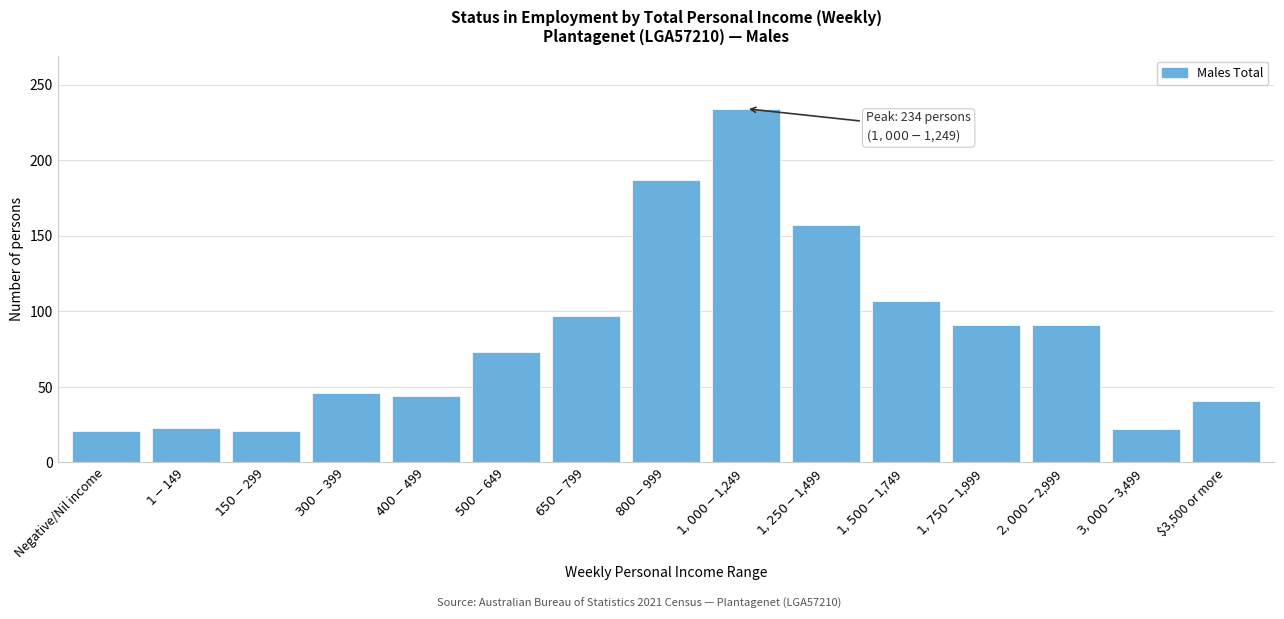

The value at Negative/Nil income is 21. True or false?

True